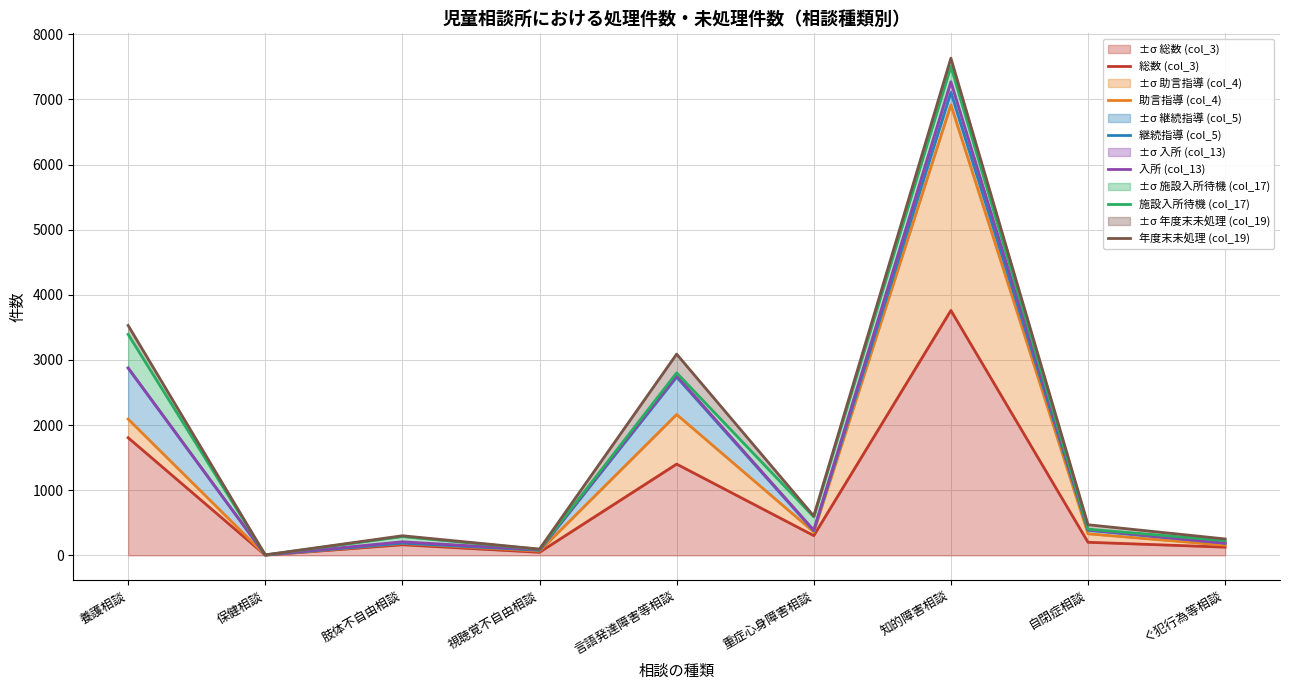

What is the total value across all series at 重症心身障害相談?

2621